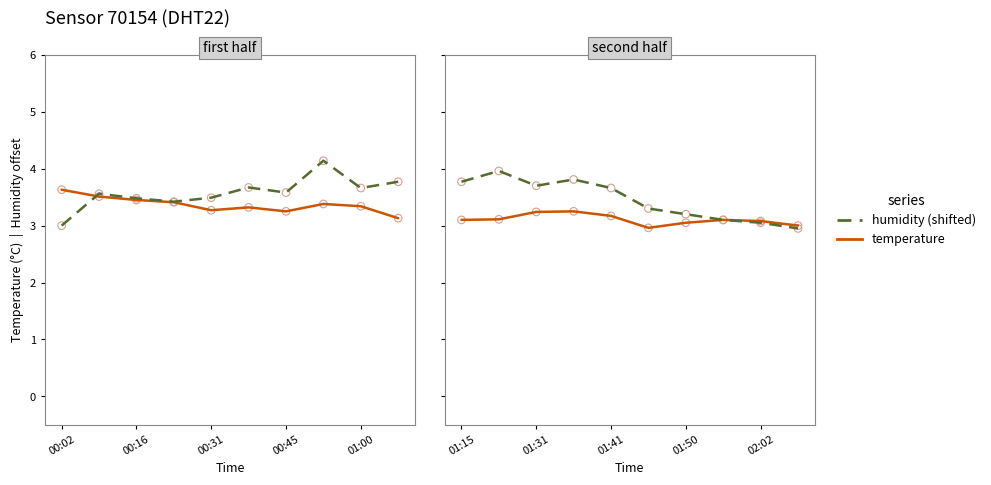

Which series reaches the minimum Y coordinate?

humidity (shifted)